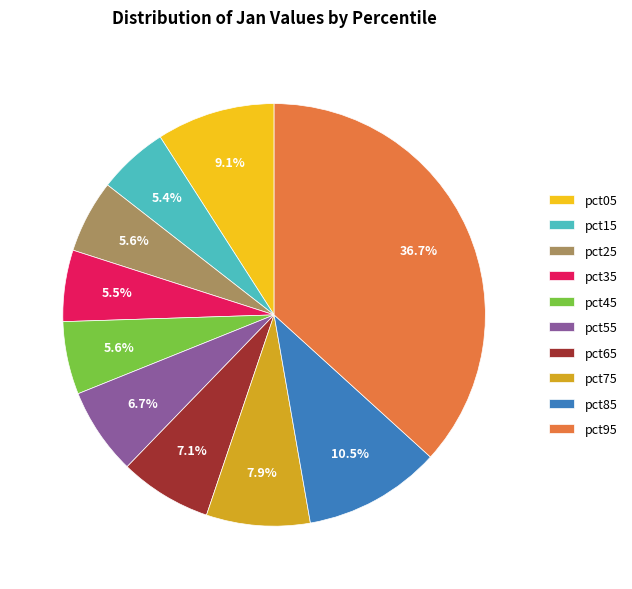

What percentage is the pct55 slice, to the nearest percent?

7%